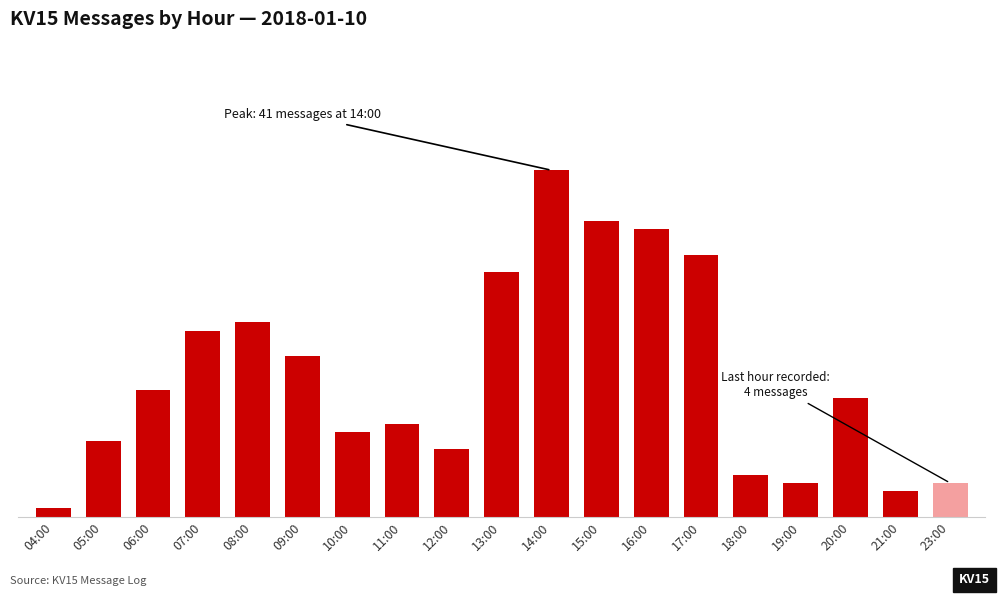

The value at 08:00 is 23. True or false?

True